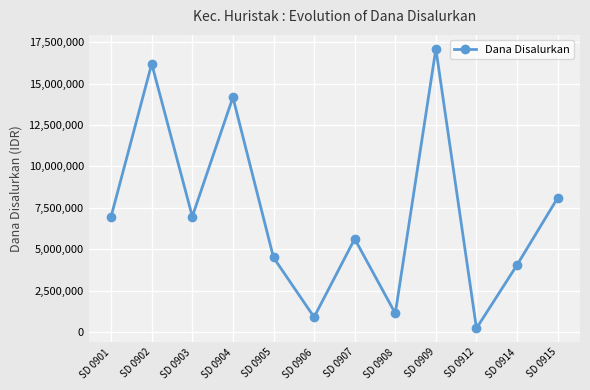

Which label corresponds to the largest value in the chart?

SD 0909